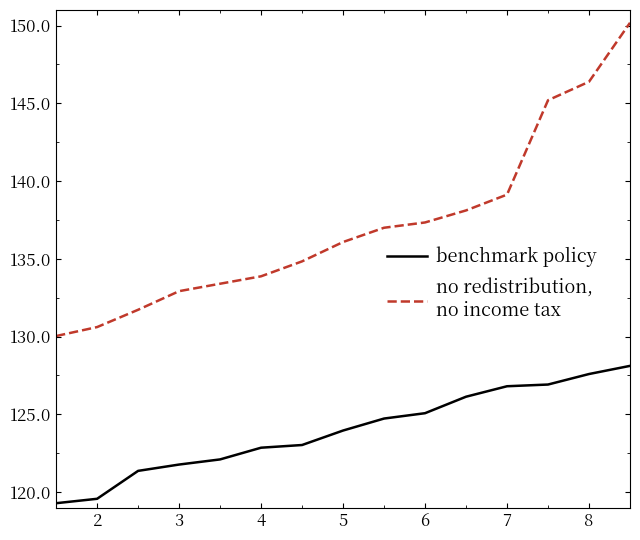

What is the minimum value shown in the chart?

119.3